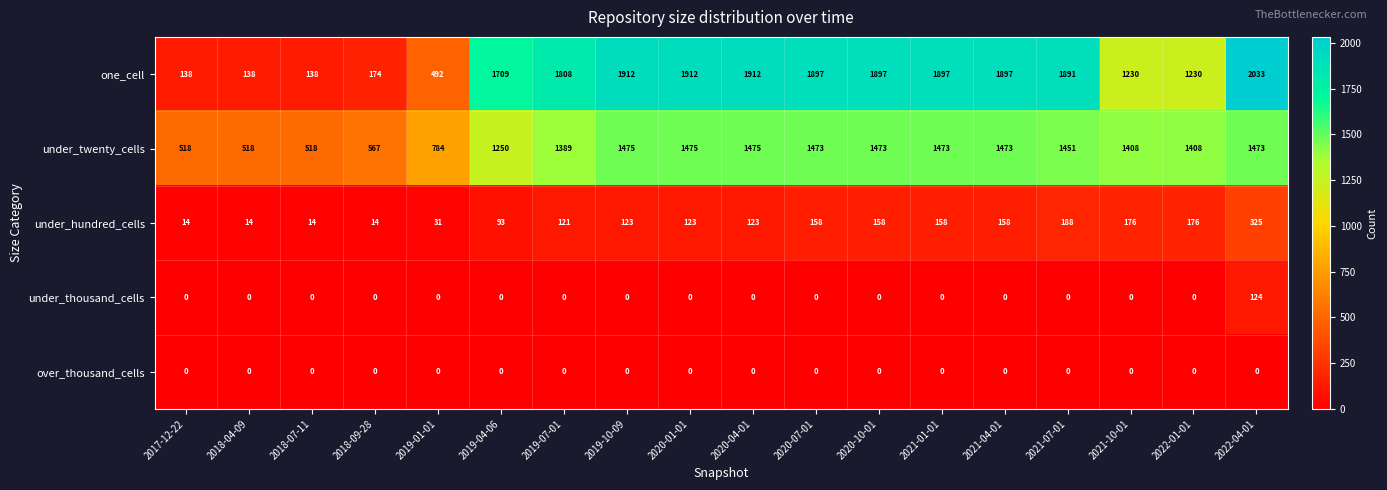

What is the maximum value shown in the chart?

2033